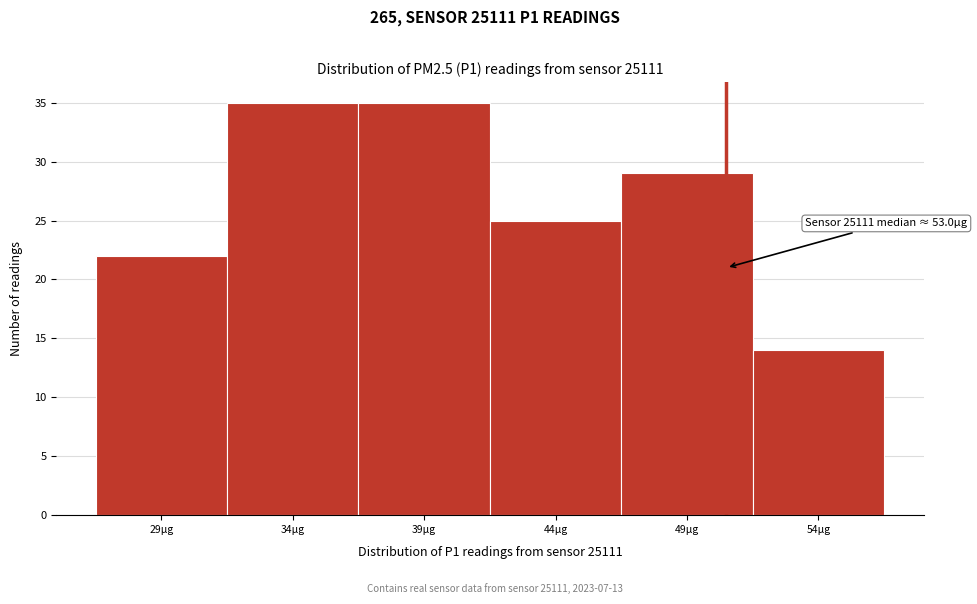

Reading left to right, what are all the values shown in this chart?

22	35	35	25	29	14